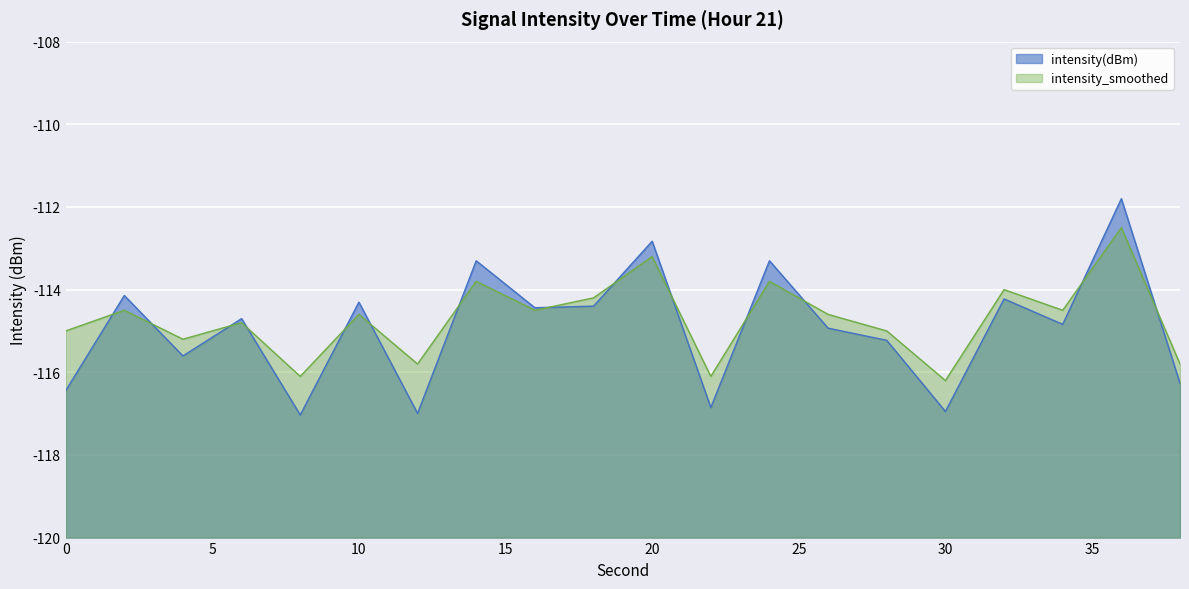

True or false: intensity(dBm) has a value of -52.5 at 14.

False